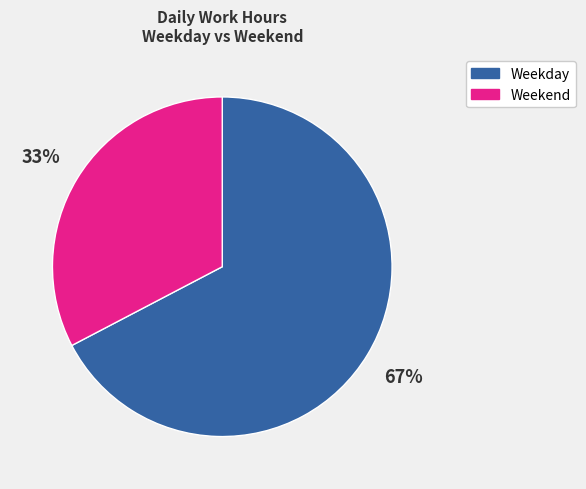

Is there any slice that represents more than half of the pie?

Yes